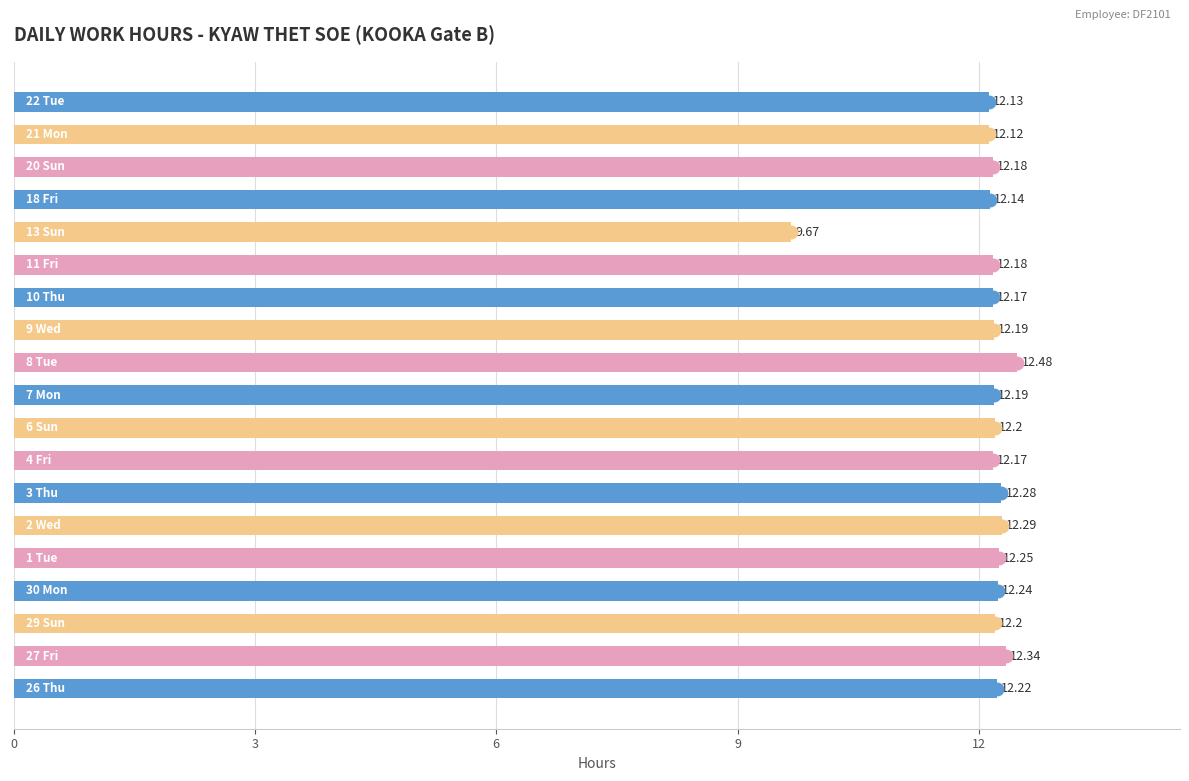

What is the difference between the maximum and second lowest values?

0.4